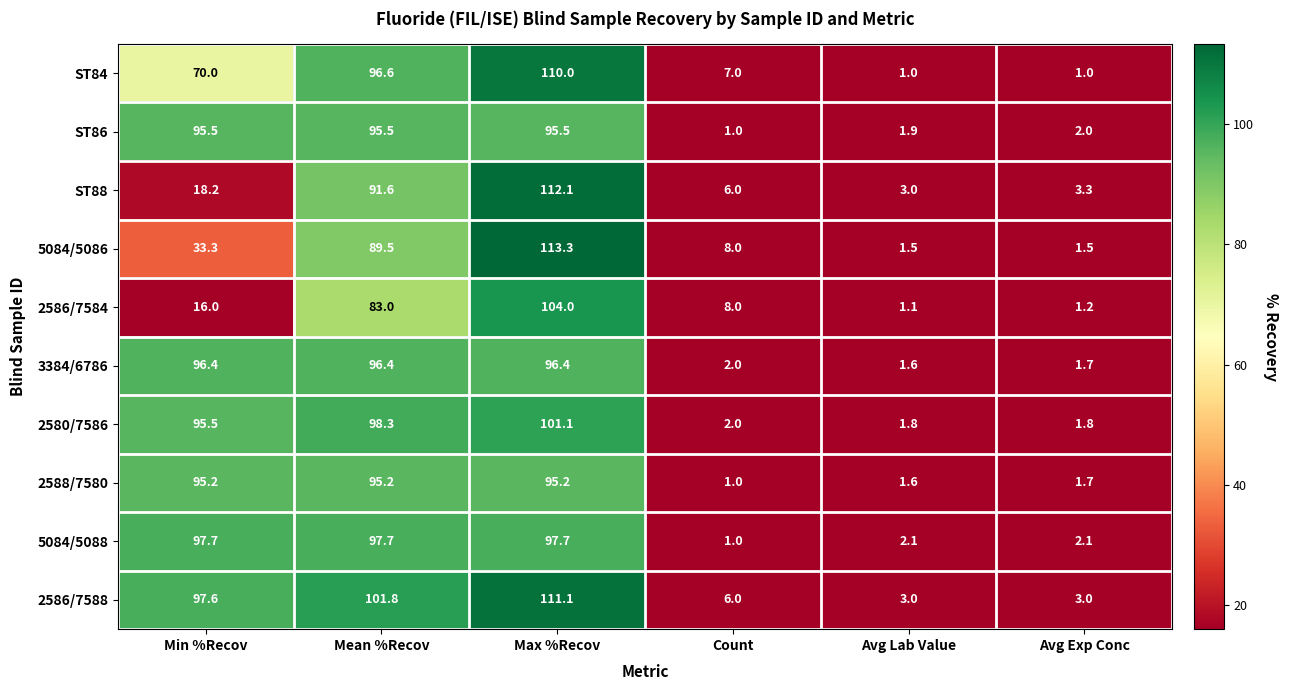

List the series in order of their peak value, highest first.

5084/5086, ST88, 2586/7588, ST84, 2586/7584, 2580/7586, 5084/5088, 3384/6786, ST86, 2588/7580